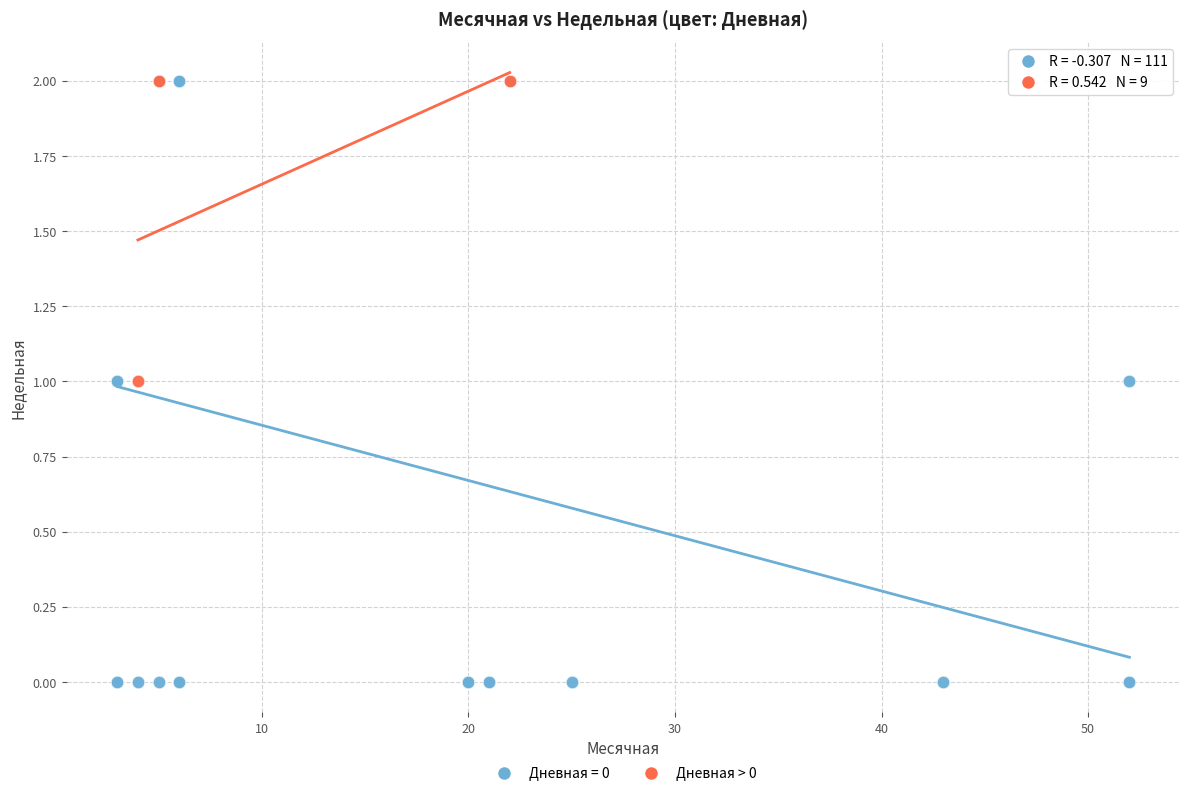

Which series has the widest spread of Y values?

Дневная = 0